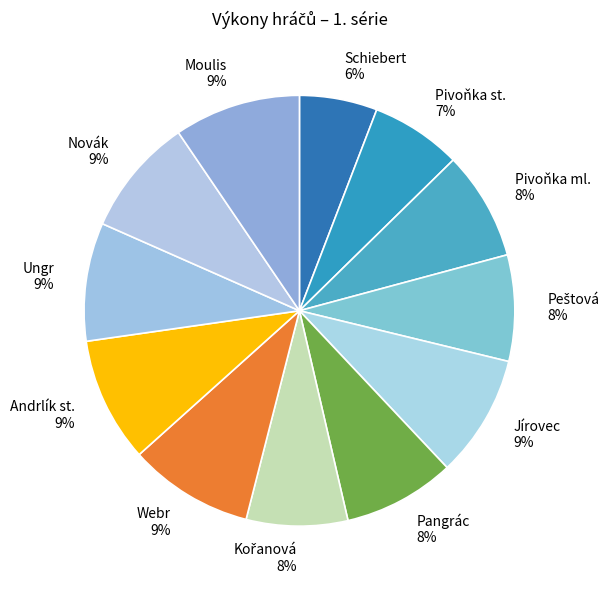

Which has a higher value, Schiebert or Pangrác?

Pangrác